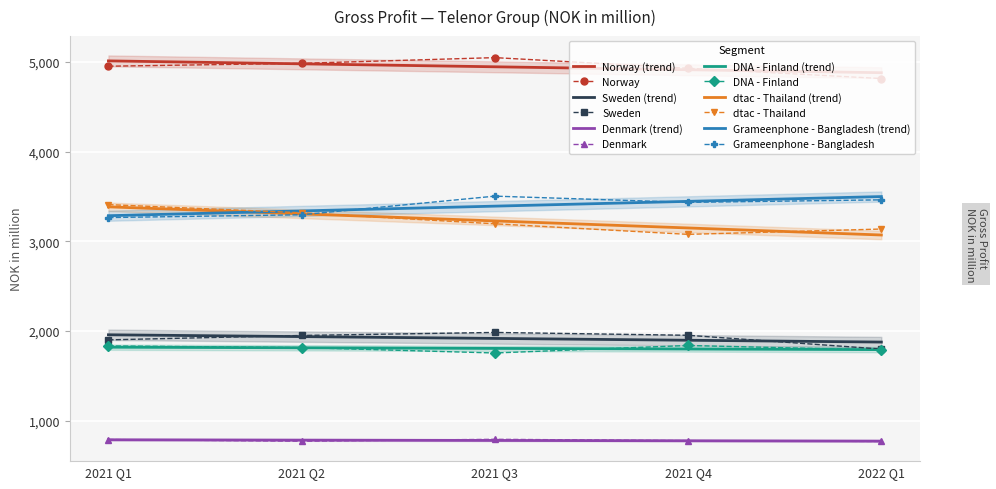

What position from the right is 2021 Q1?

5